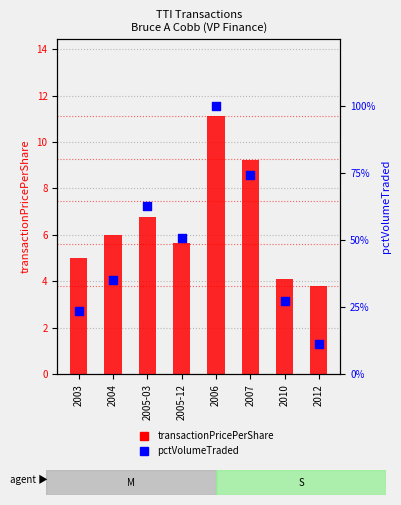

What are all the series names shown in the legend?

transactionPricePerShare, pctVolumeTraded